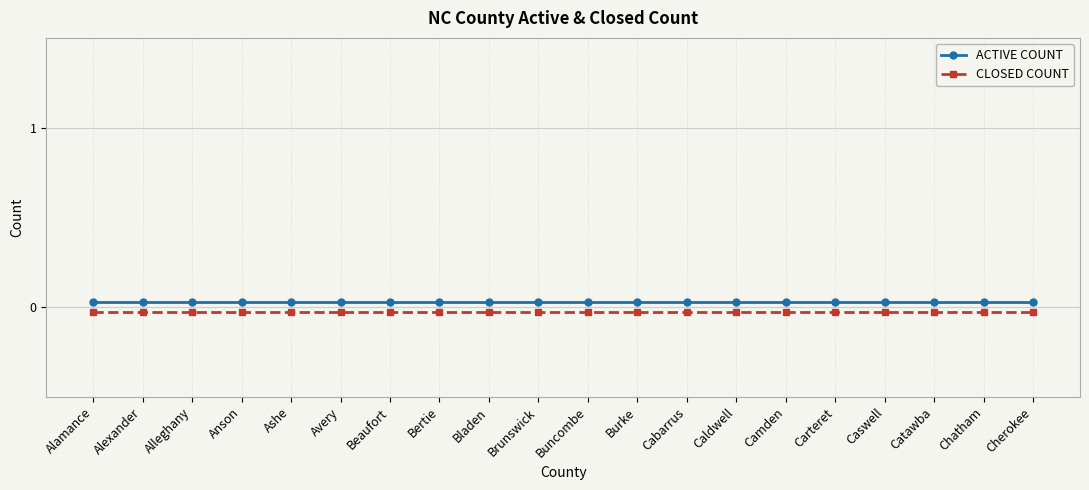

At which label does CLOSED COUNT reach its minimum?

Alamance